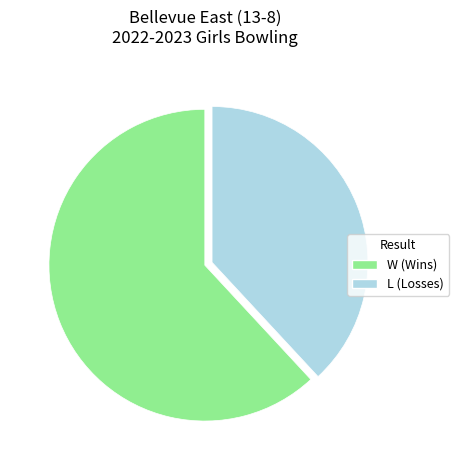

How many slices are in this pie chart?

2